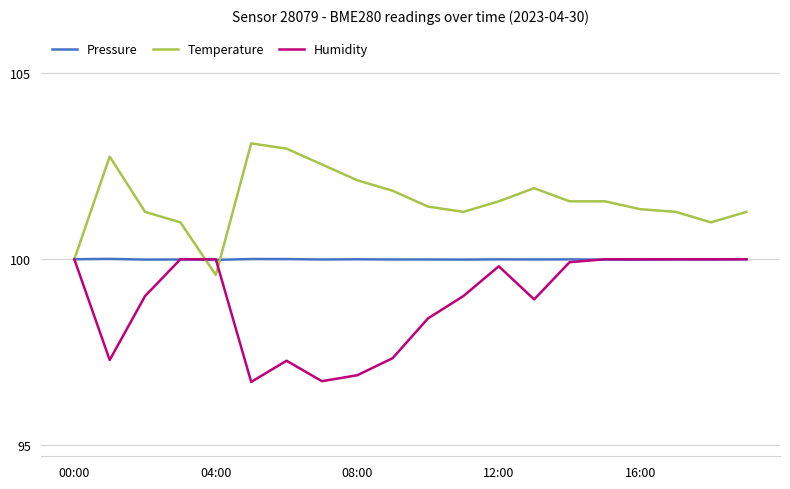

List the series in order of their overall mean, highest first.

Temperature, Pressure, Humidity